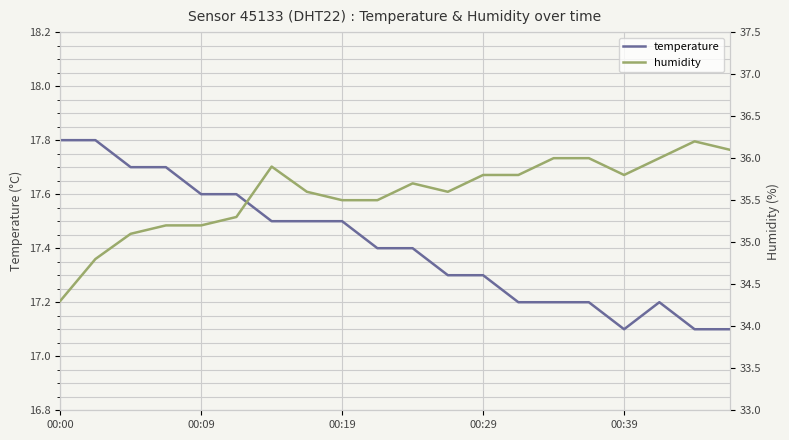

Which series has the largest total across all categories?

humidity